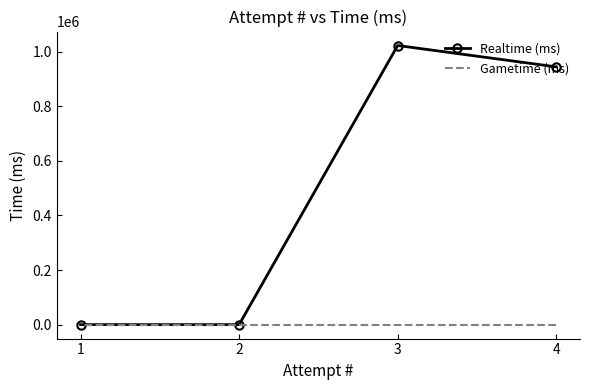

What is the maximum value for Realtime (ms)?

1022946